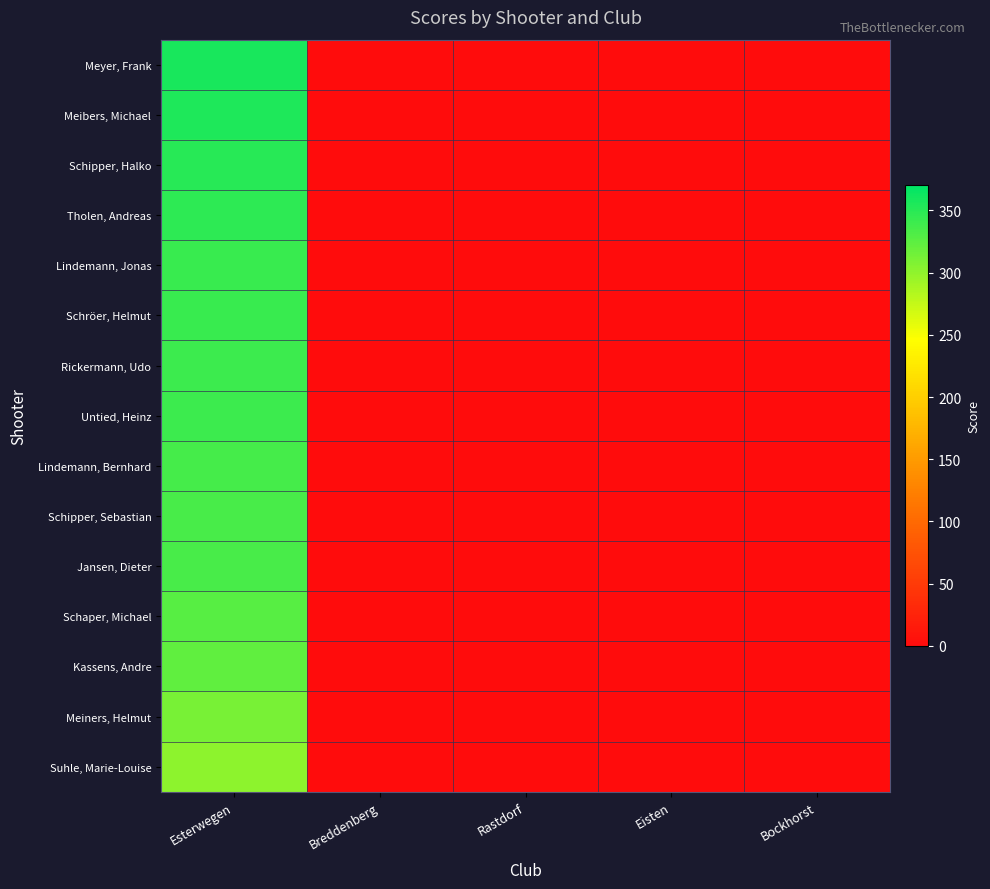

At how many categories does at least one series exceed 195?

1